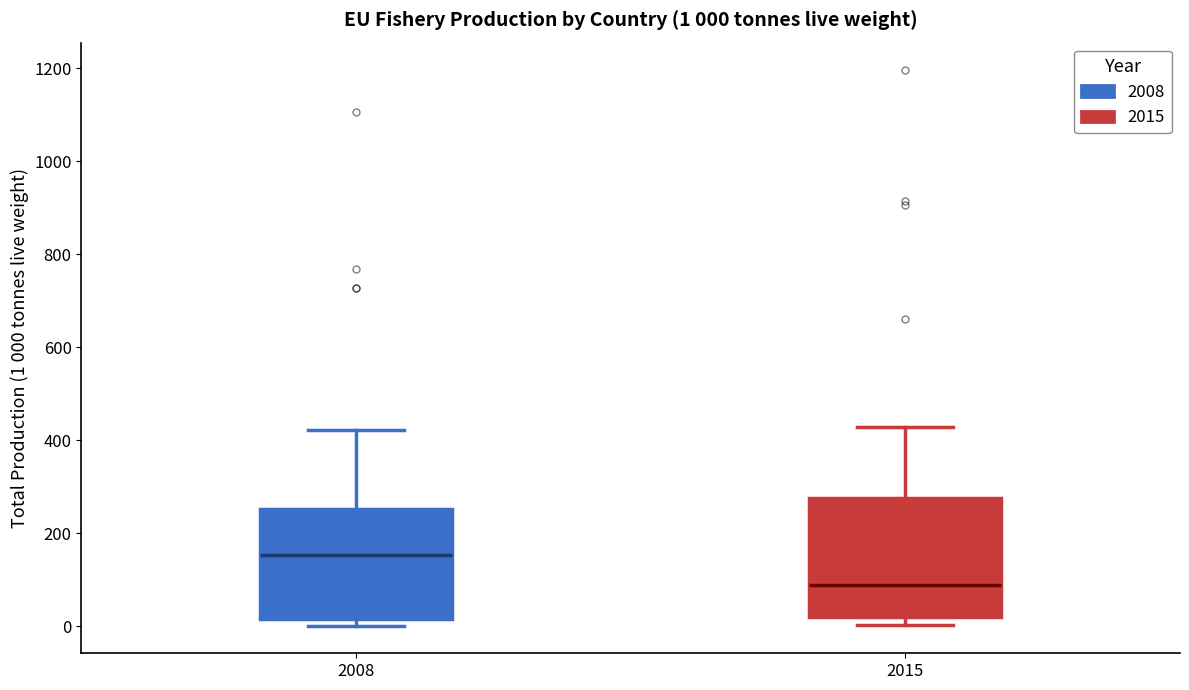

Which box has the highest median line?

2008